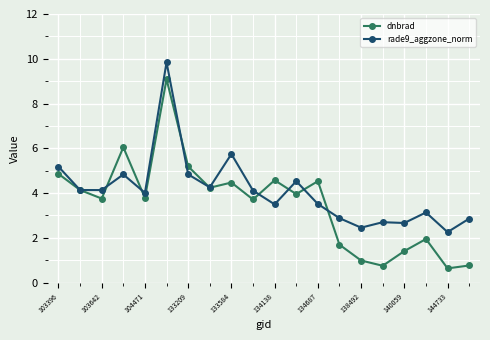

What is the value of the dnbrad point at the 3rd from the left?

3.8